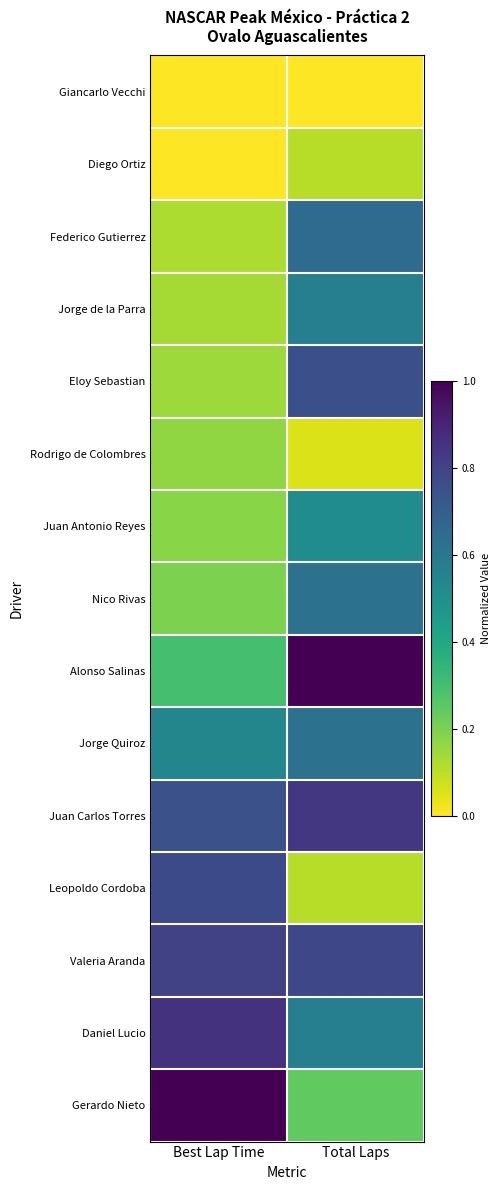

At how many categories does at least one series exceed 0?

2